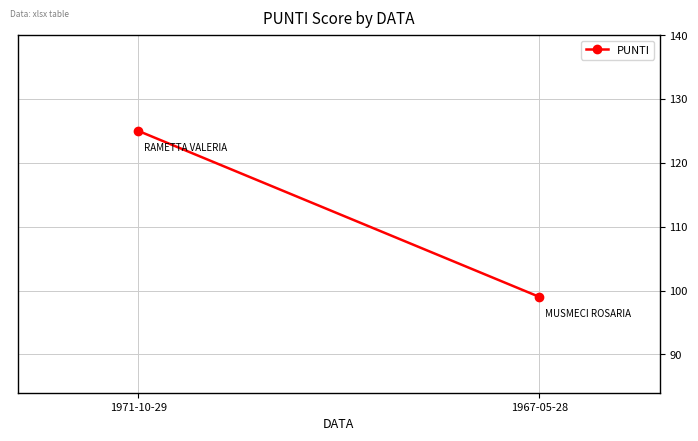

True or false: the data shows 195 at 1971-10-29.

False